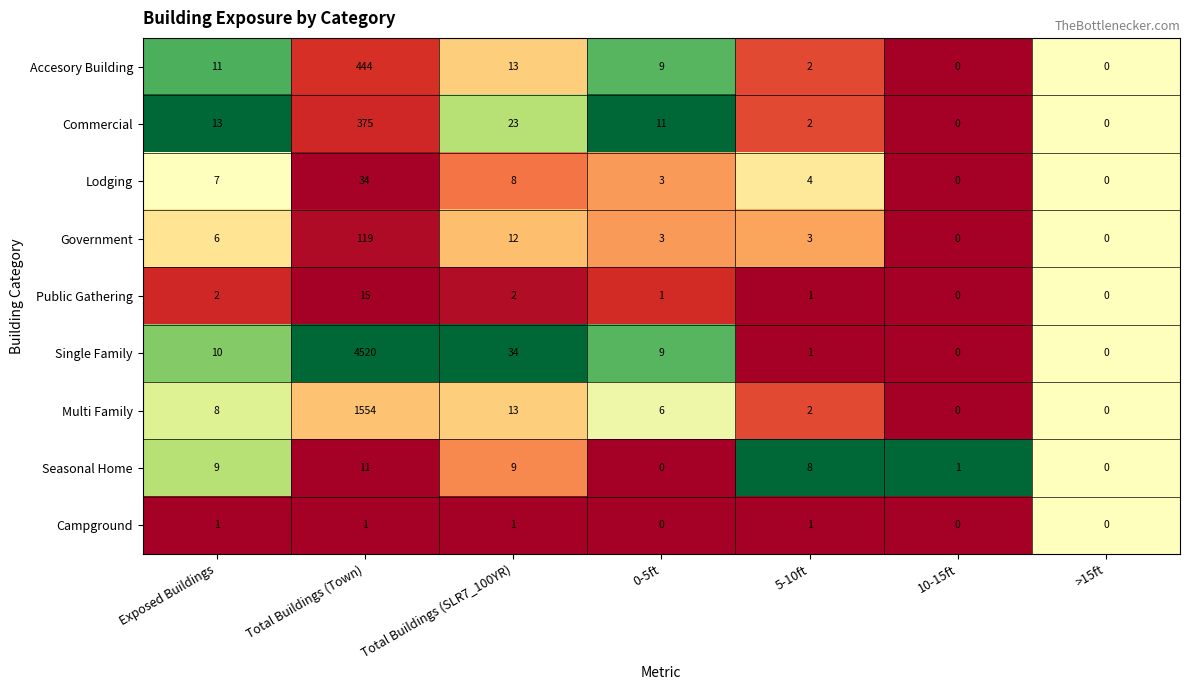

How many values in Accesory Building are above zero?

5